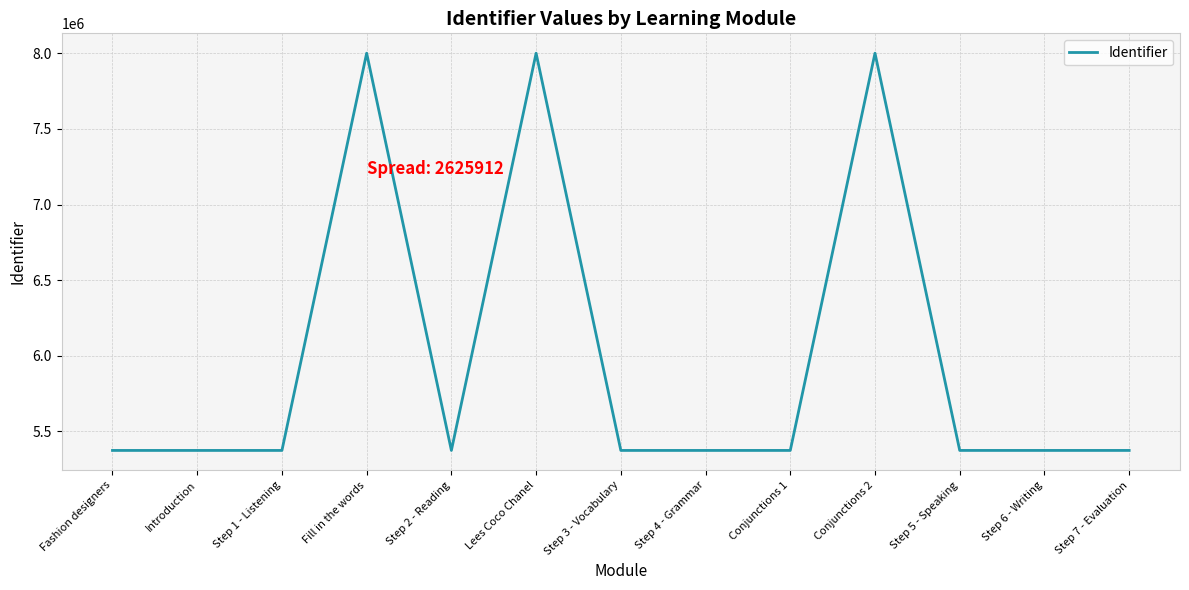

What is the change in value from Fill in the words to Lees Coco Chanel?

+2